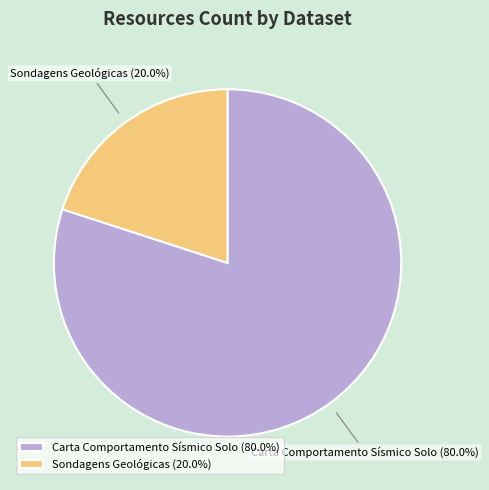

How many segments does this pie chart have?

2